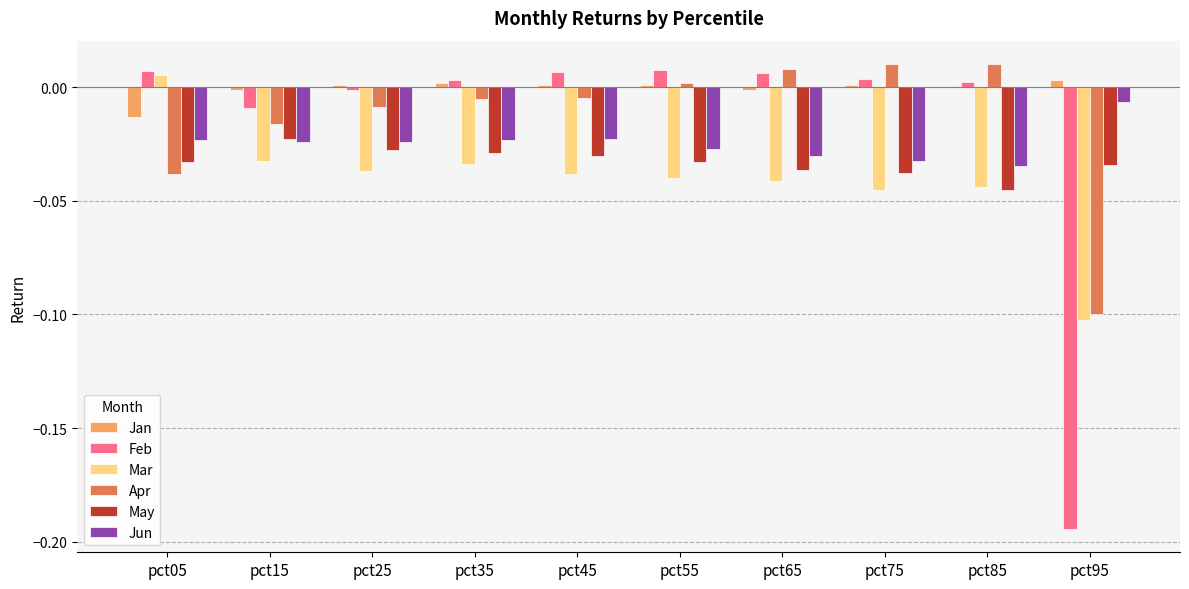

What are all the series names shown in the legend?

Jan, Feb, Mar, Apr, May, Jun